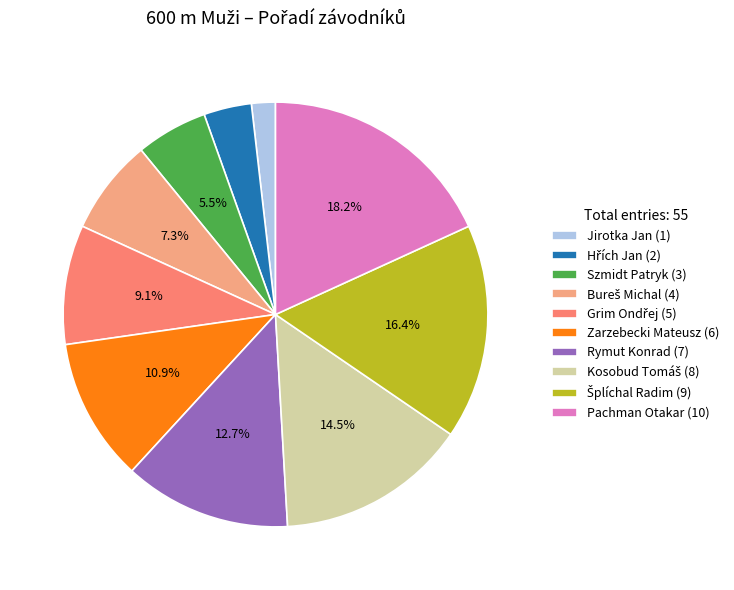

How much of the chart is everything except Zarzebecki Mateusz (6)?

89.1%